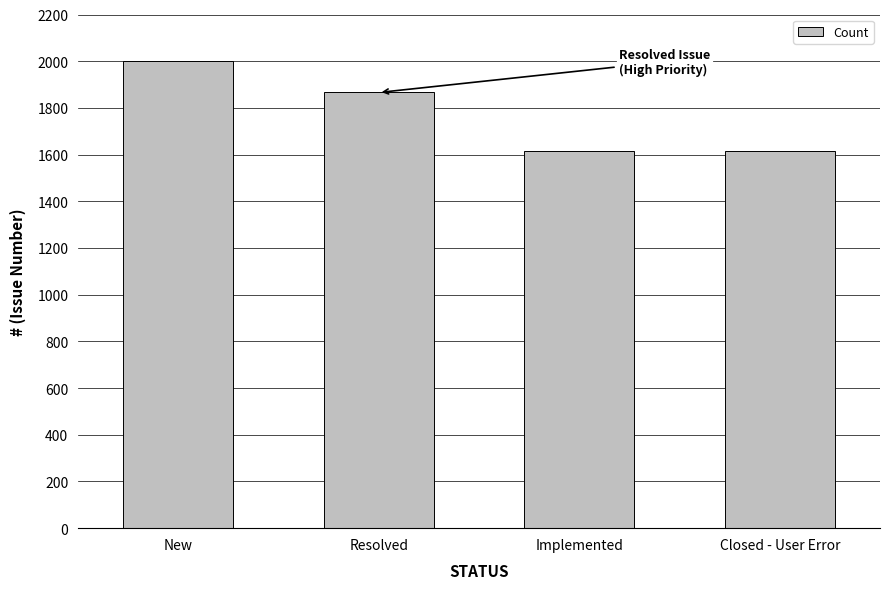

Which has a higher value, Closed - User Error or New?

New